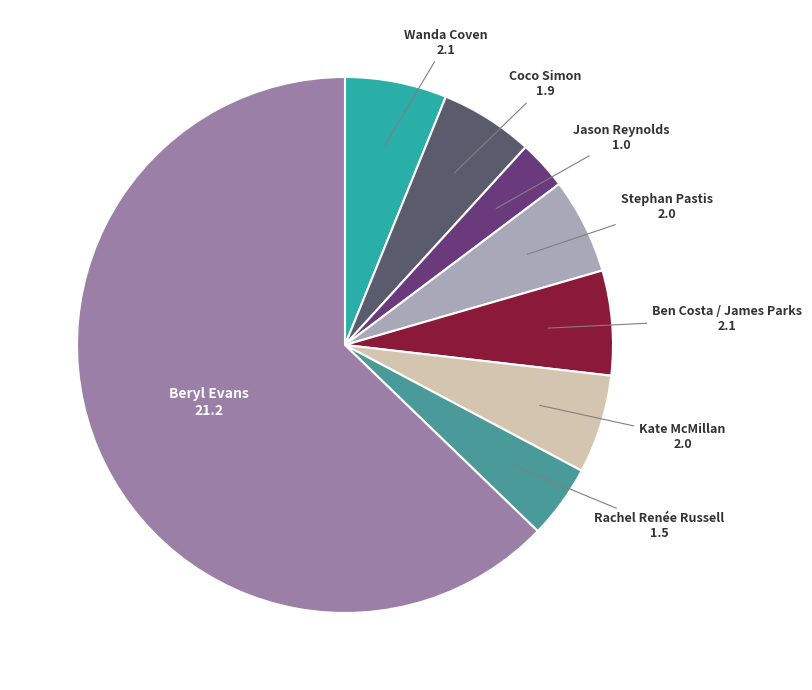

Combined, do Wanda Coven and Coco Simon account for over 50%?

No